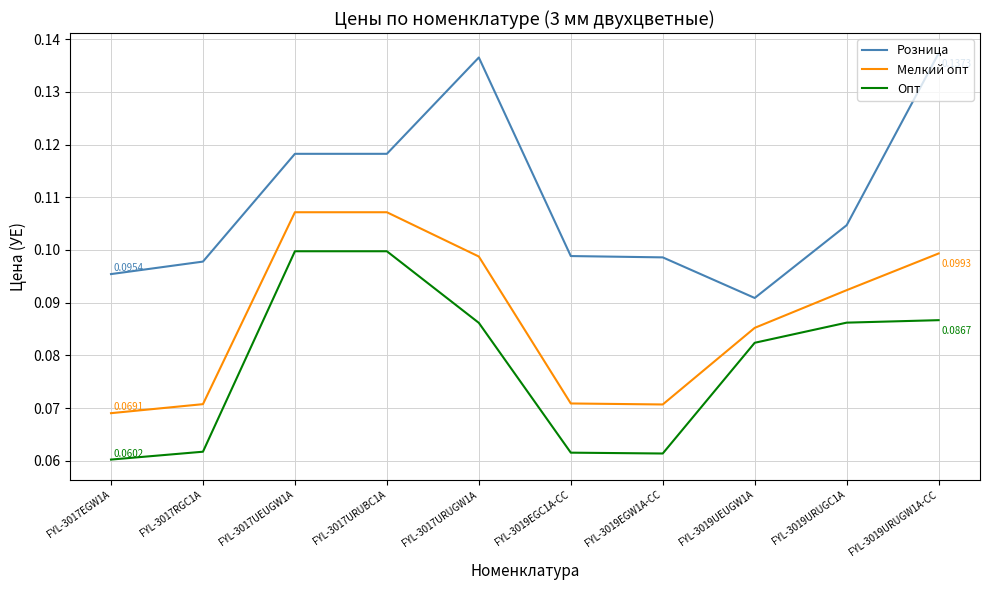

True or false: Розница and Опт intersect in this chart.

False